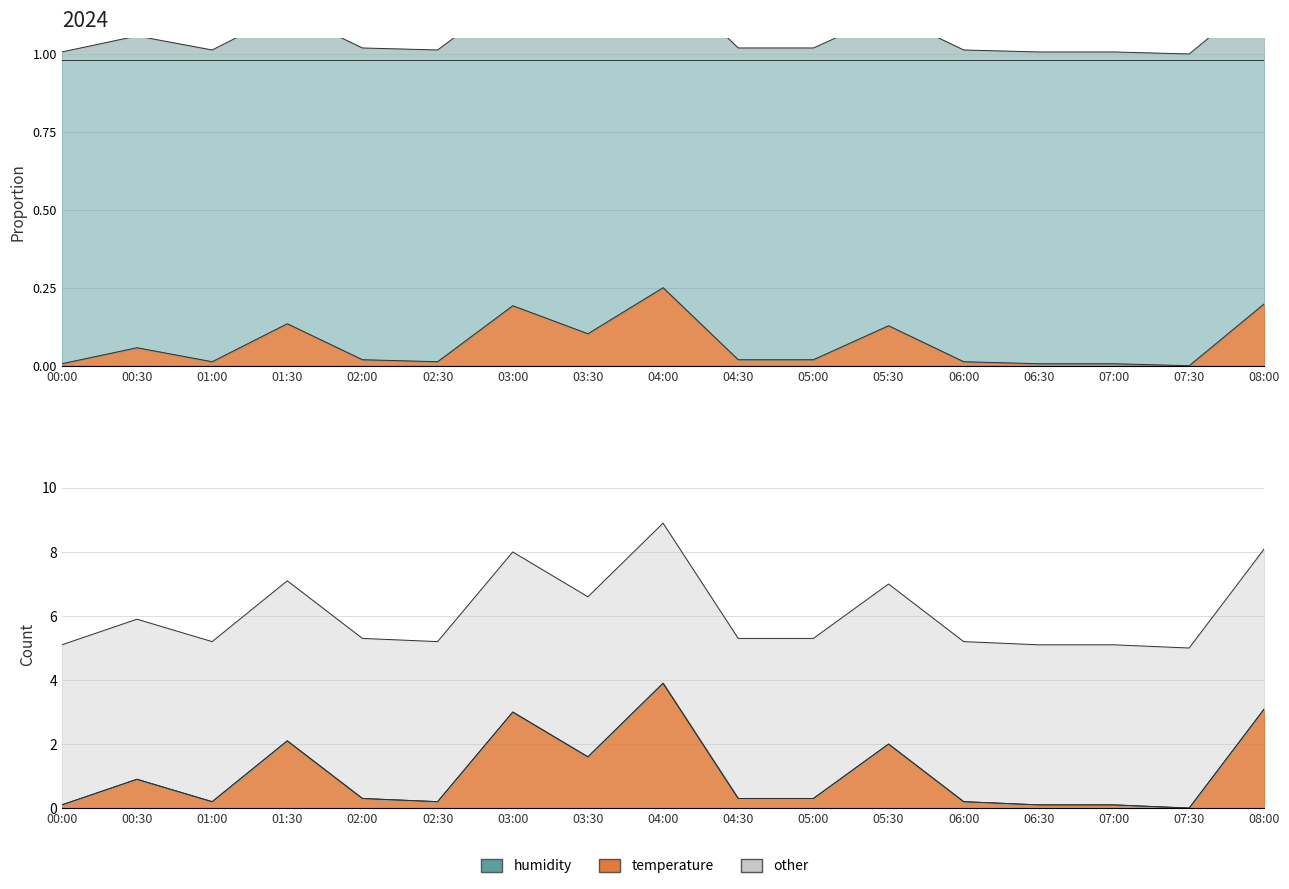

Rank the categories by value from lowest to highest.

07:30, 00:00, 06:30, 07:00, 01:00, 02:30, 06:00, 02:00, 04:30, 05:00, 00:30, 03:30, 05:30, 01:30, 03:00, 08:00, 04:00